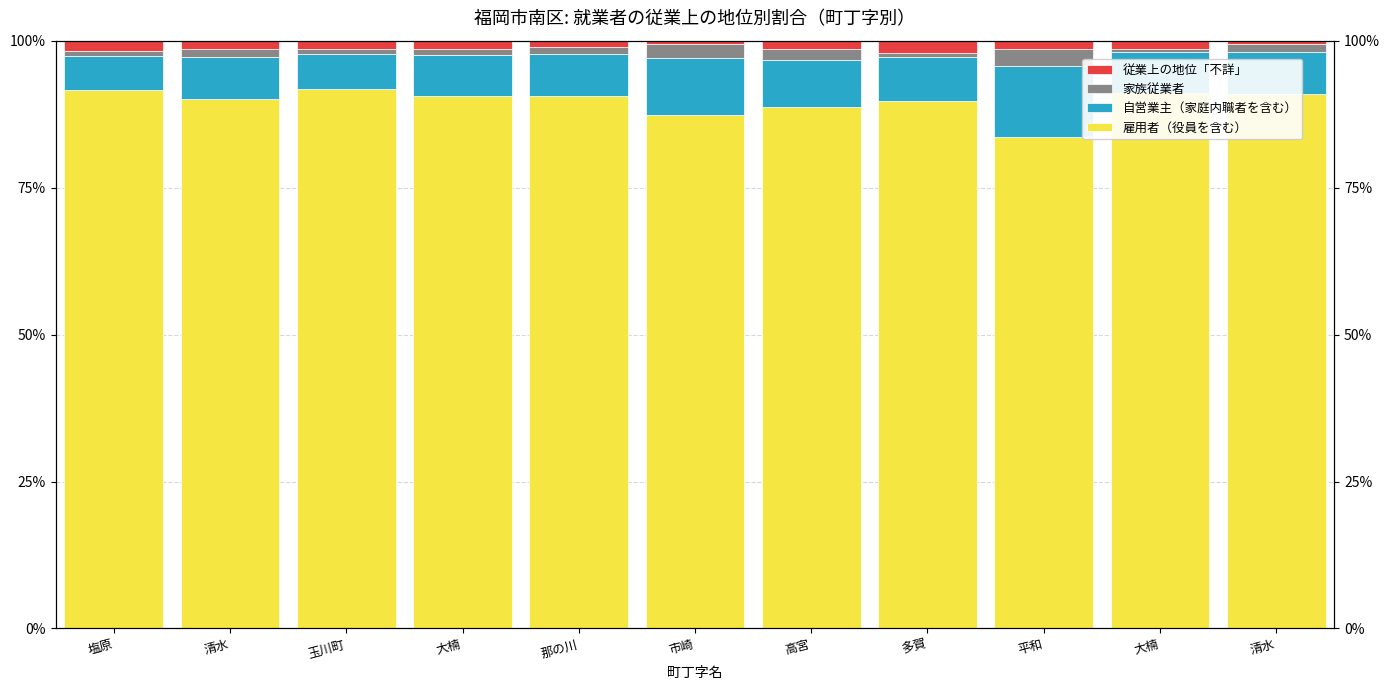

What is the sum of all 自営業主（家庭内職者を含む） values?

84.6